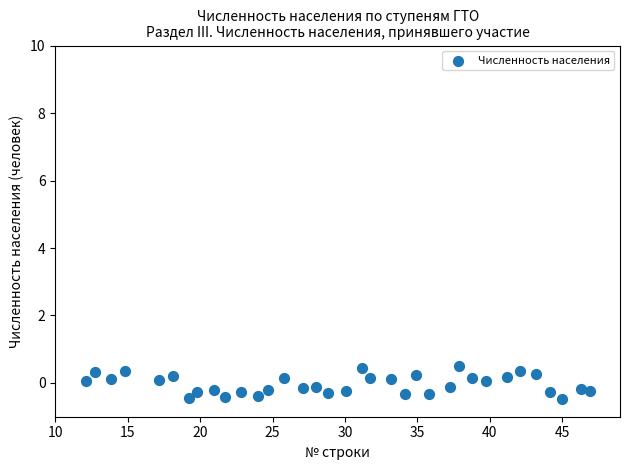

What is the range of Y values (max minus min)?

1.0